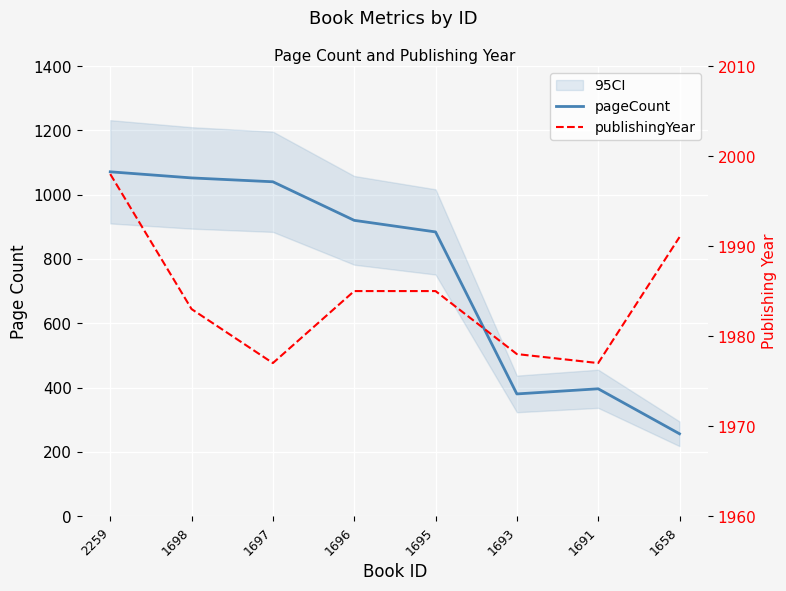

True or false: publishingYear has a value of 1077 at 1695.

False